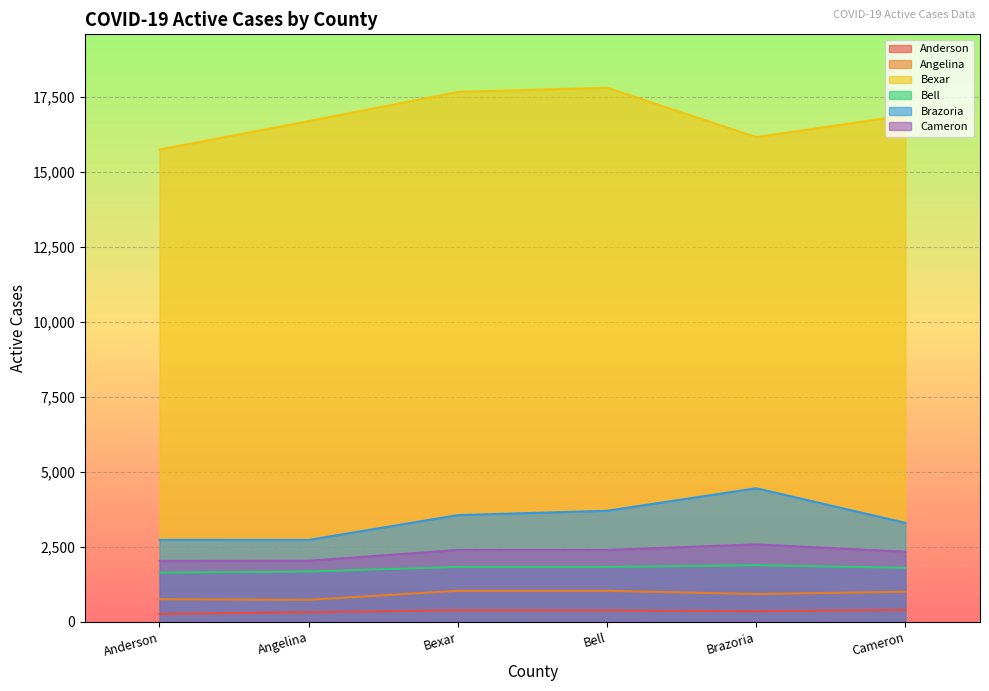

Is it true that Cameron equals 1282 at Cameron?

False